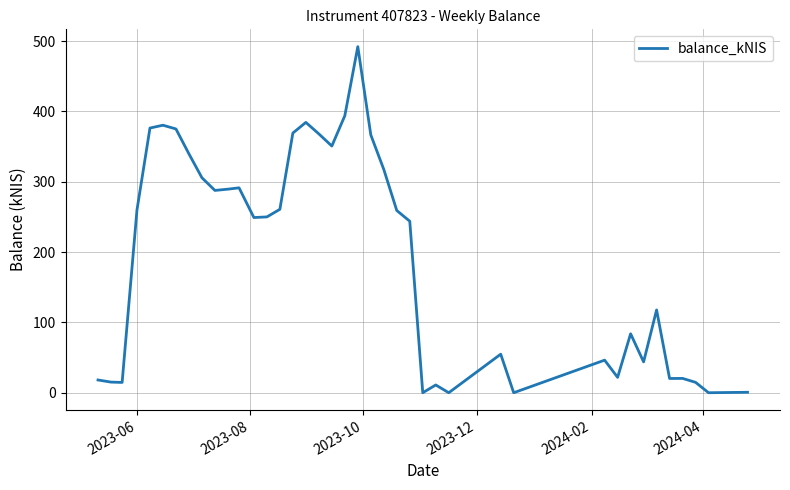

How many lines are shown in the chart?

1